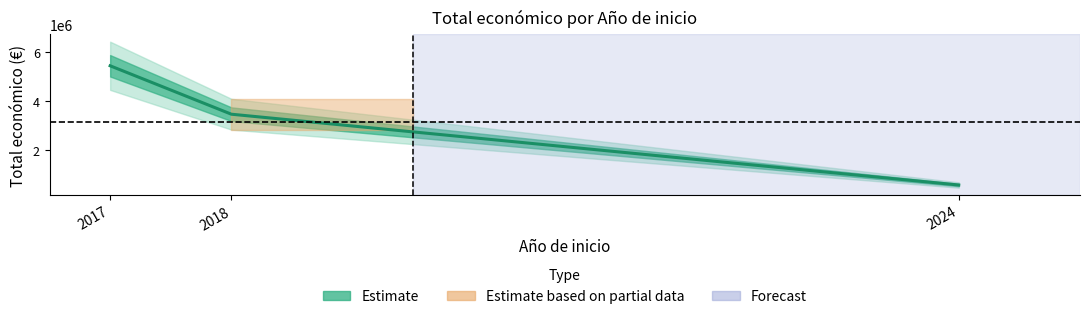

Where is the data nearest to the value 2952512?

2018